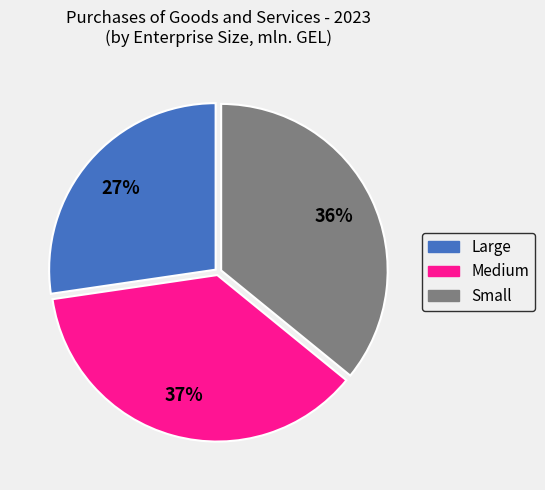

What is the smallest slice in the pie chart?

Large